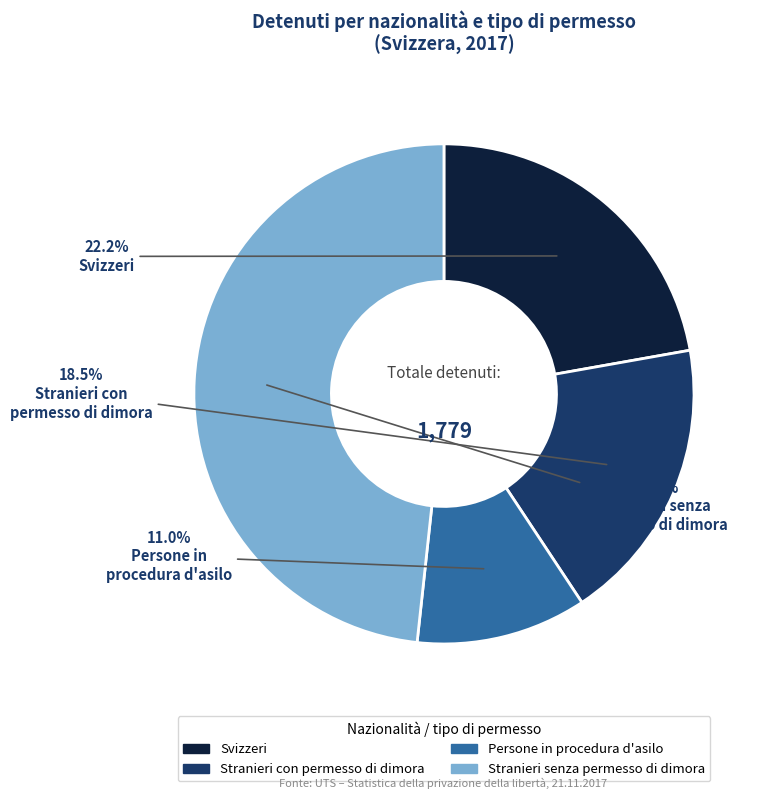

Count the number of slices in the pie.

4